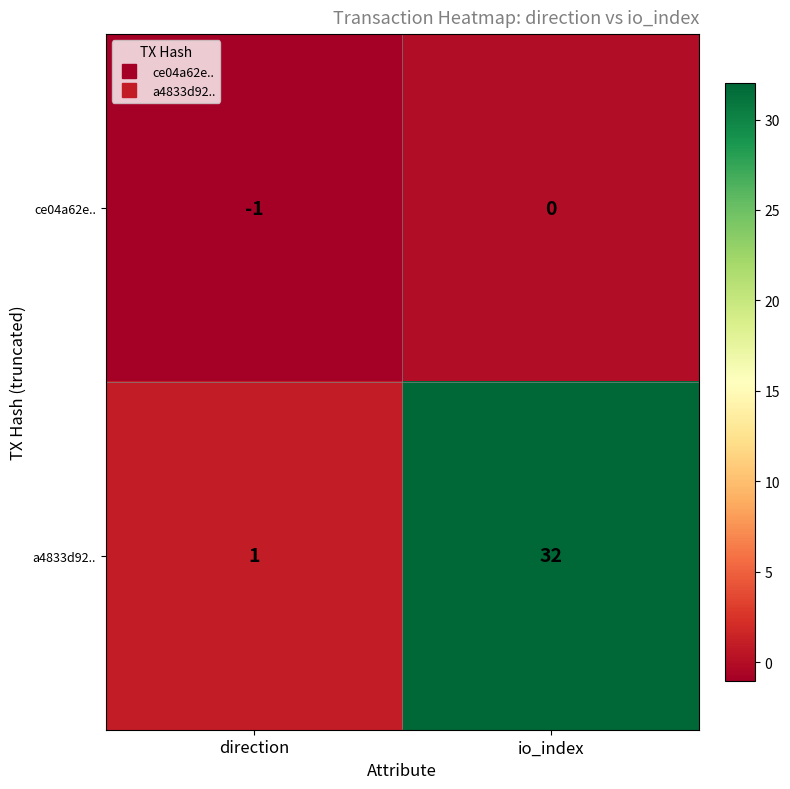

Count the number of data series in this chart.

2